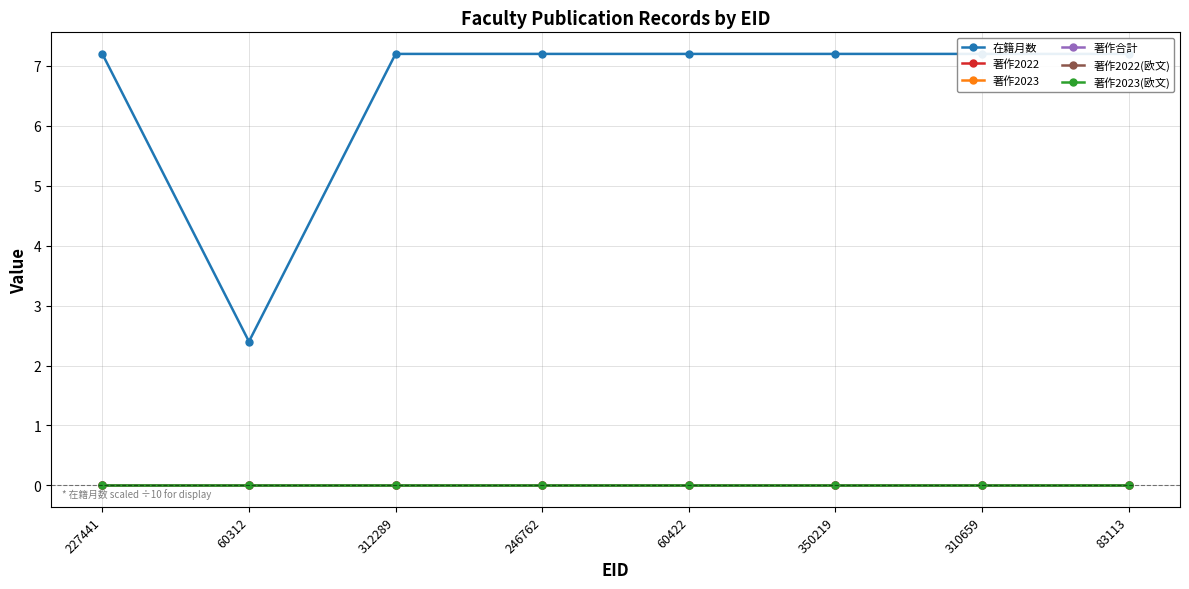

List the series in order of their peak value, lowest first.

著作2022, 著作2023, 著作合計, 著作2022(欧文), 著作2023(欧文), 在籍月数